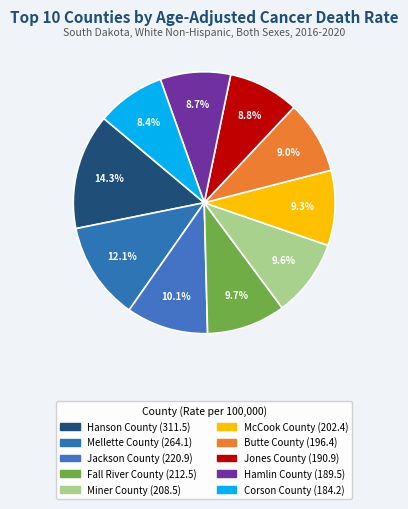

How many segments does this pie chart have?

10